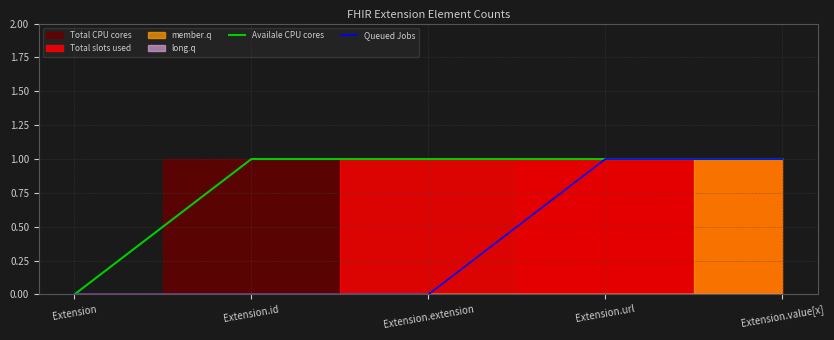

At which label does Availale CPU cores reach its peak?

Extension.id